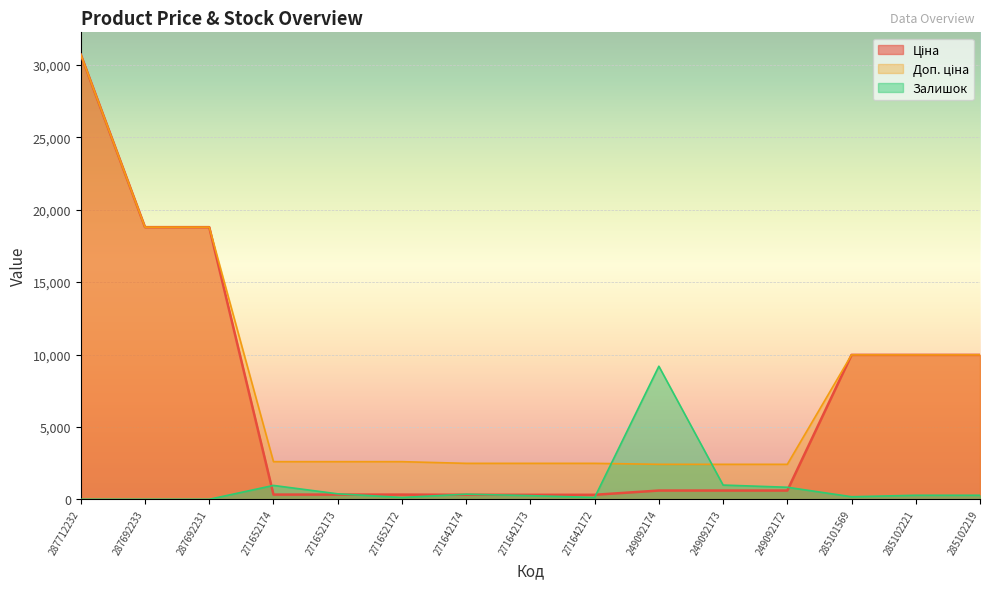

What position from the right is 271652172?

10